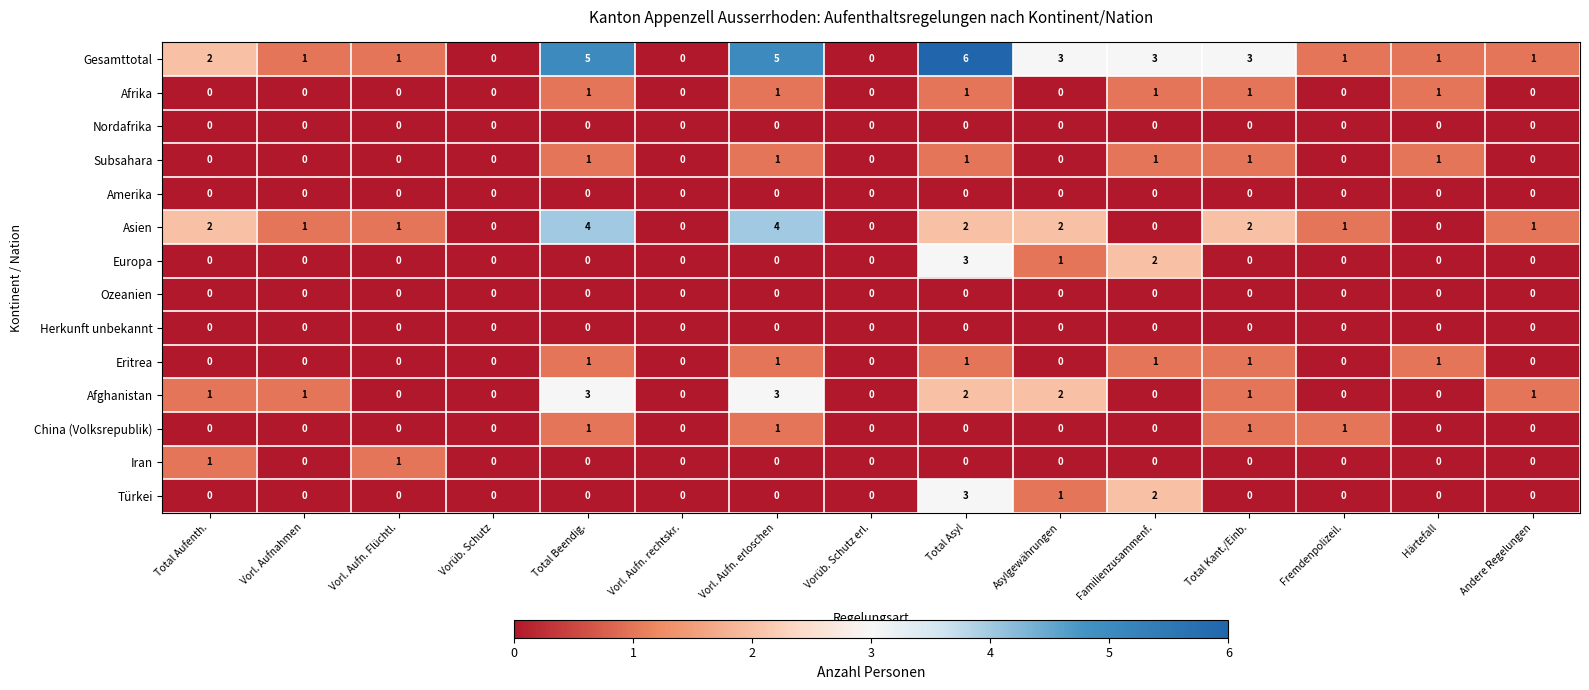

What is the maximum value shown in the chart?

6